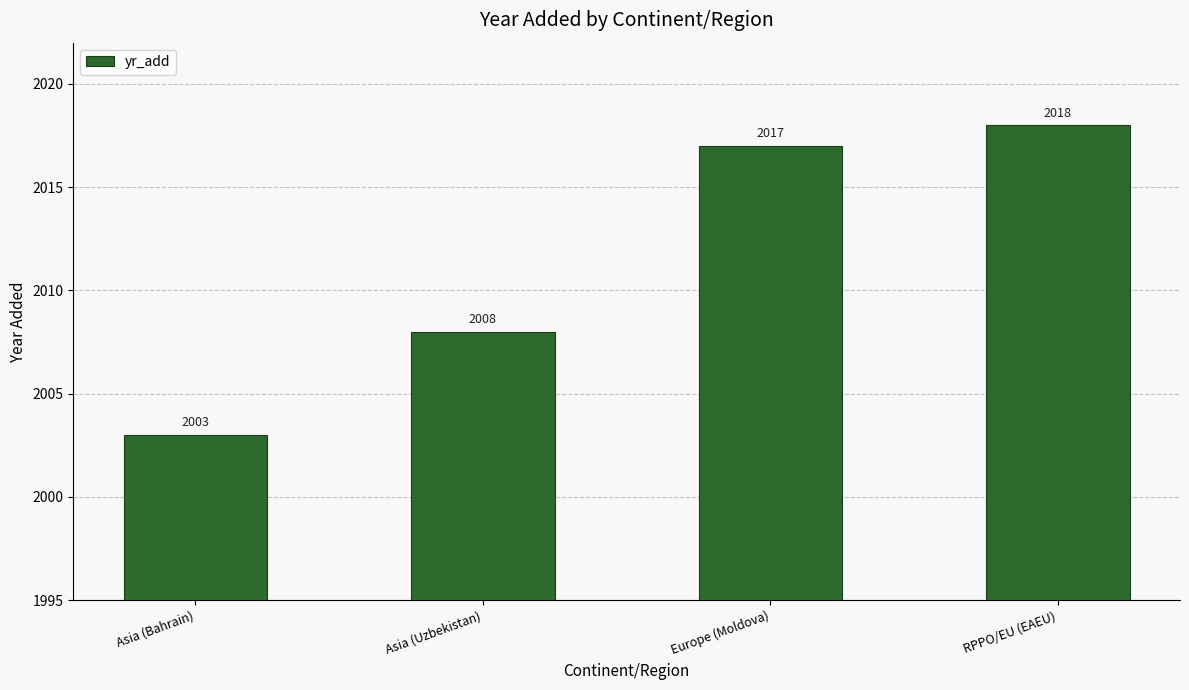

At which label is the value closest to 2010?

Asia (Uzbekistan)